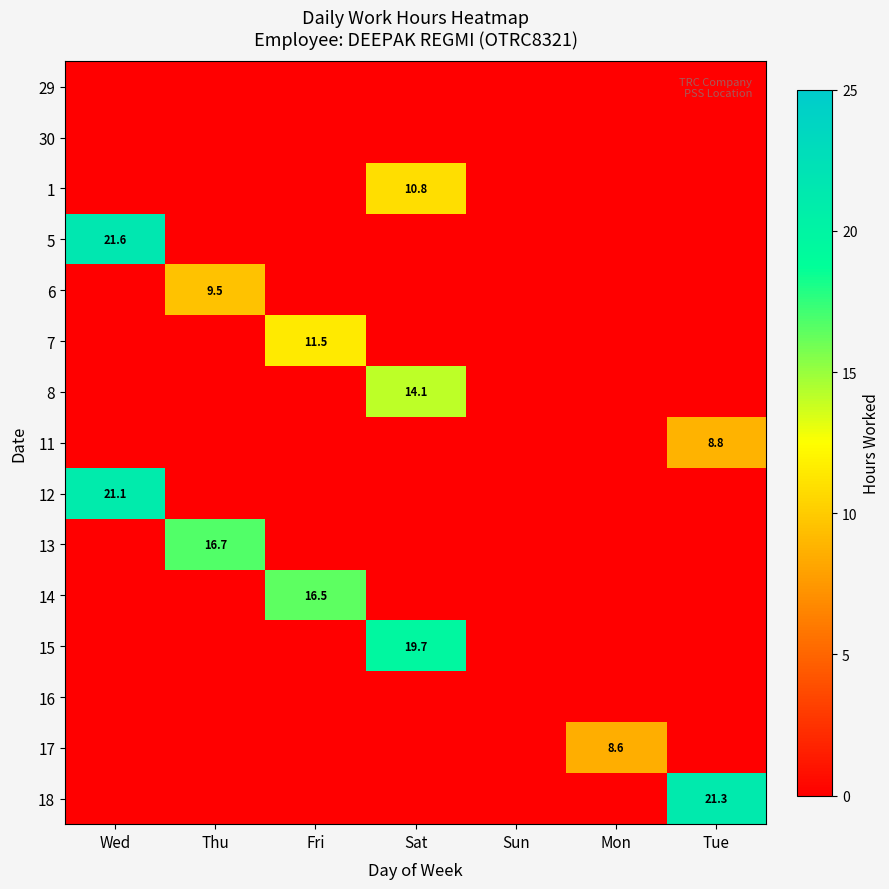

Is it true that 12 equals 0.0 at Mon?

True